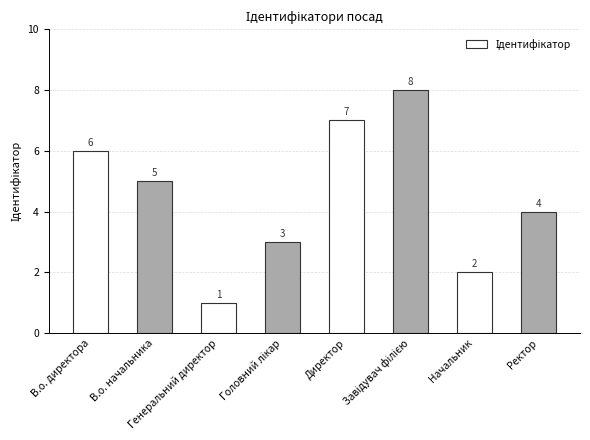

The chart shows a value of 4 at Начальник. True or false?

False